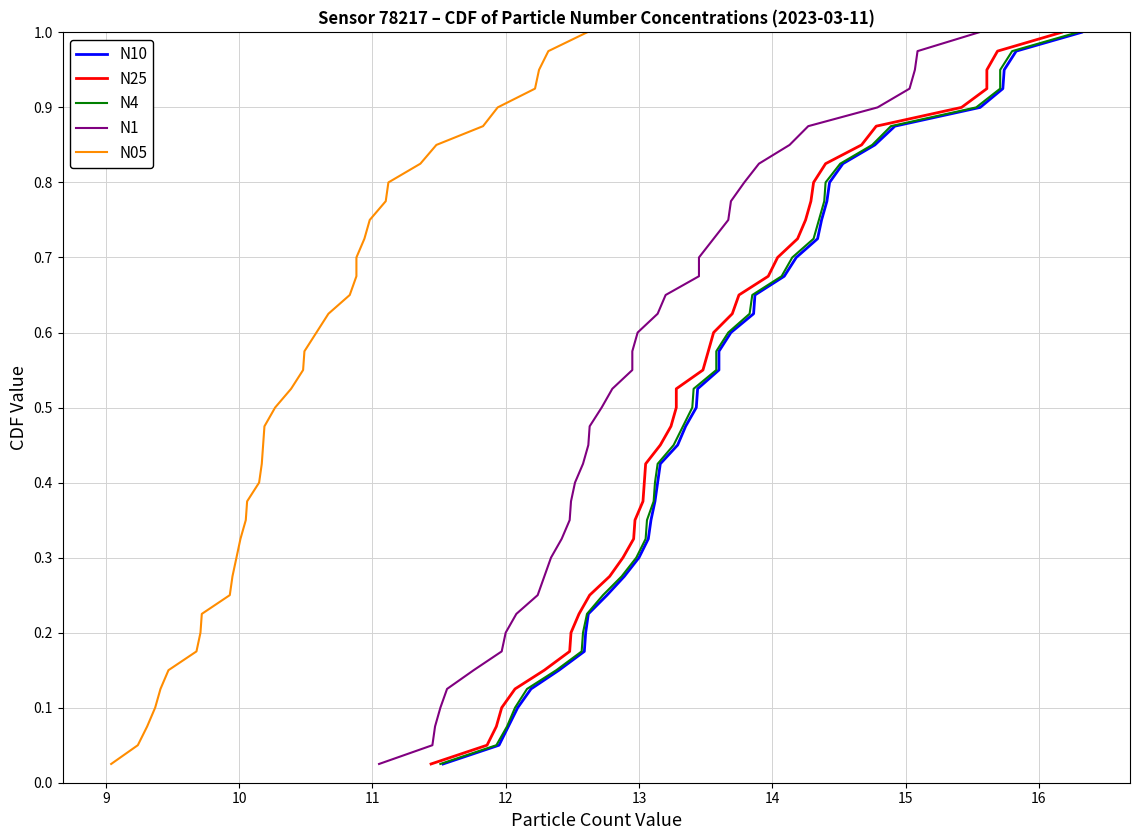

True or false: N10 and N4 cross at least once.

False